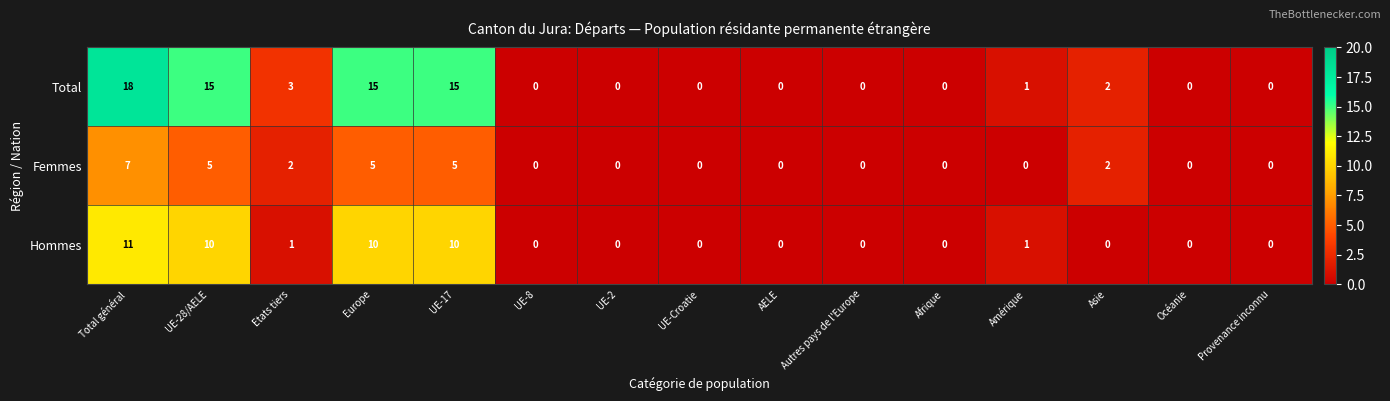

Which category has the highest value across all series?

Total général